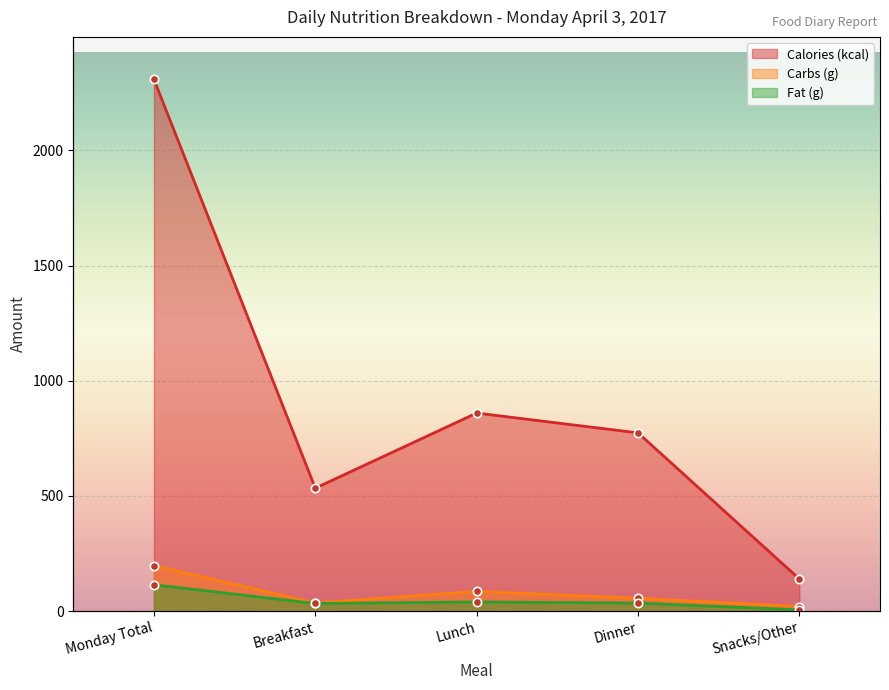

What is the sum of the Fat (g) values at Snacks/Other and Breakfast?

39.4